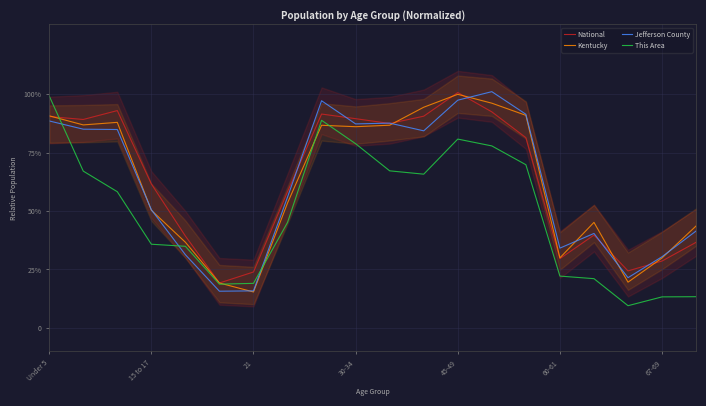

What is the maximum value for Kentucky?

1.0